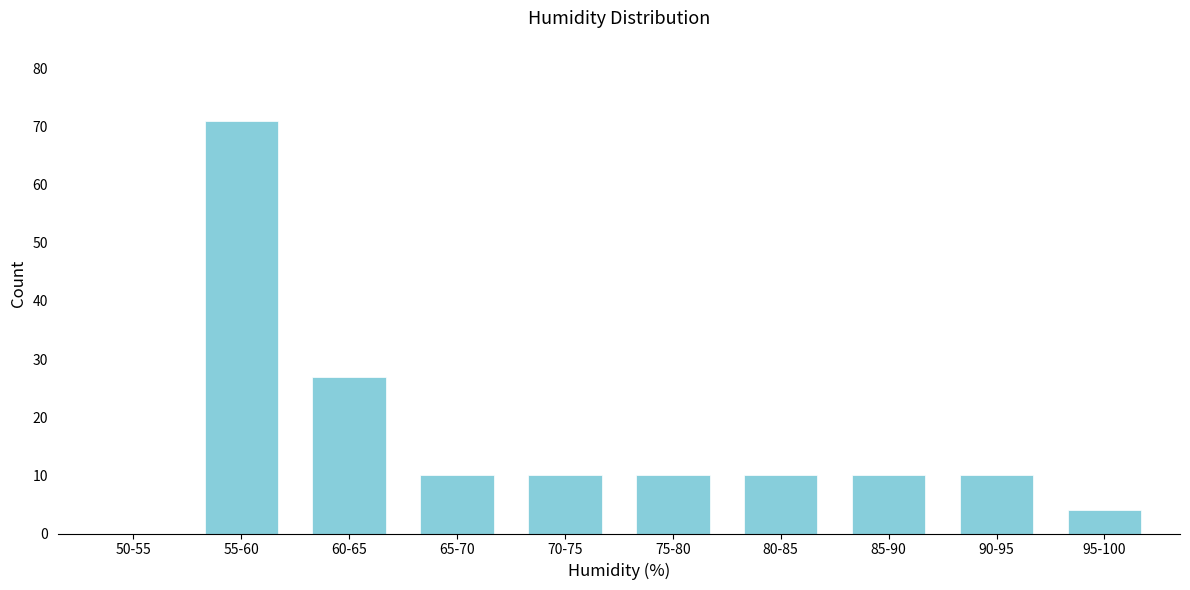

Reading left to right, transcribe all the data shown in this chart.

50-55=0	55-60=71	60-65=27	65-70=10	70-75=10	75-80=10	80-85=10	85-90=10	90-95=10	95-100=4